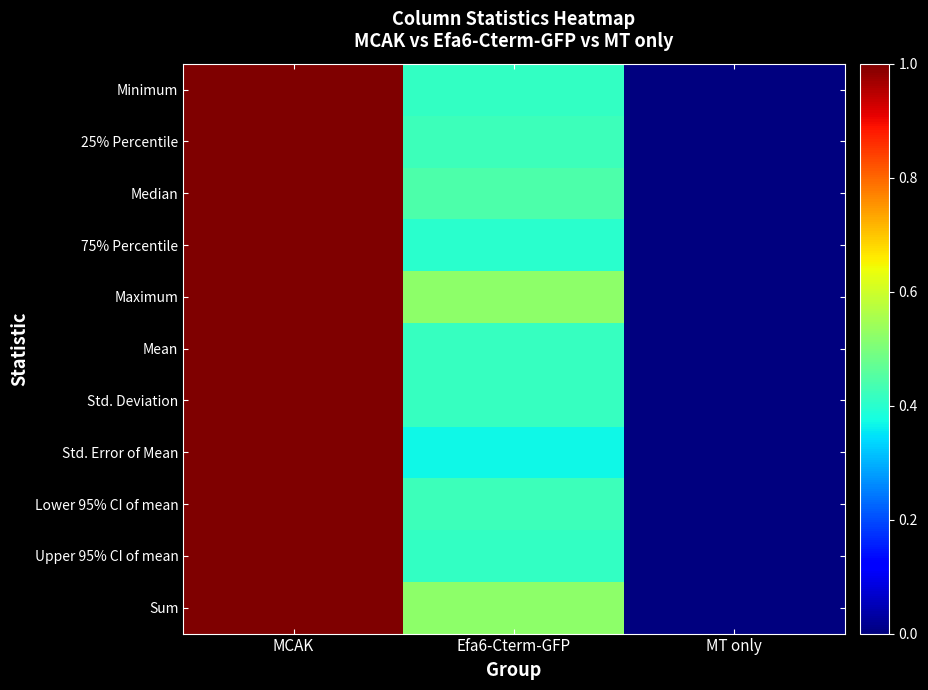

Which series has the widest spread of values?

Minimum